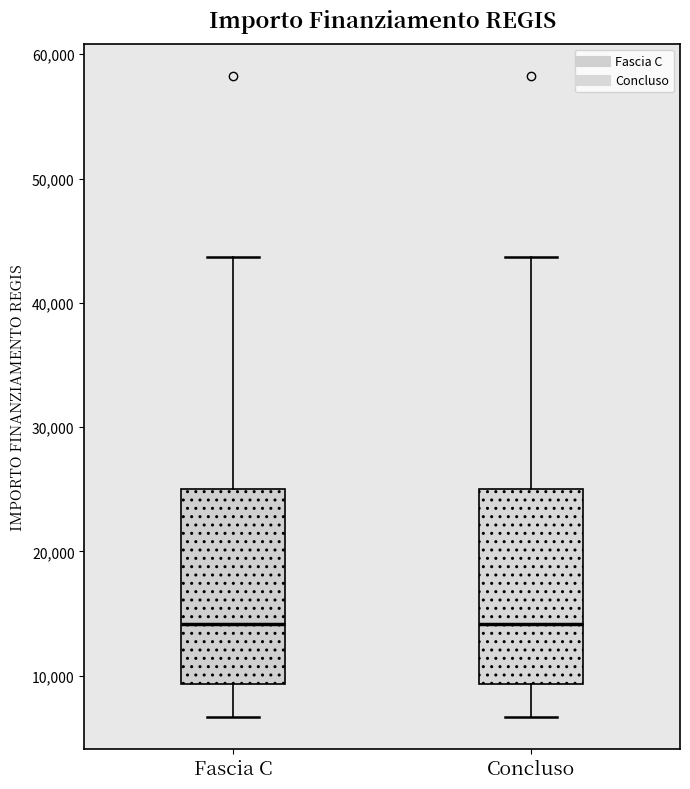

Where does the upper whisker of the box for Concluso end on the y-axis? The values are not printed on the chart, so give them approximately, as read against the axis.

44000